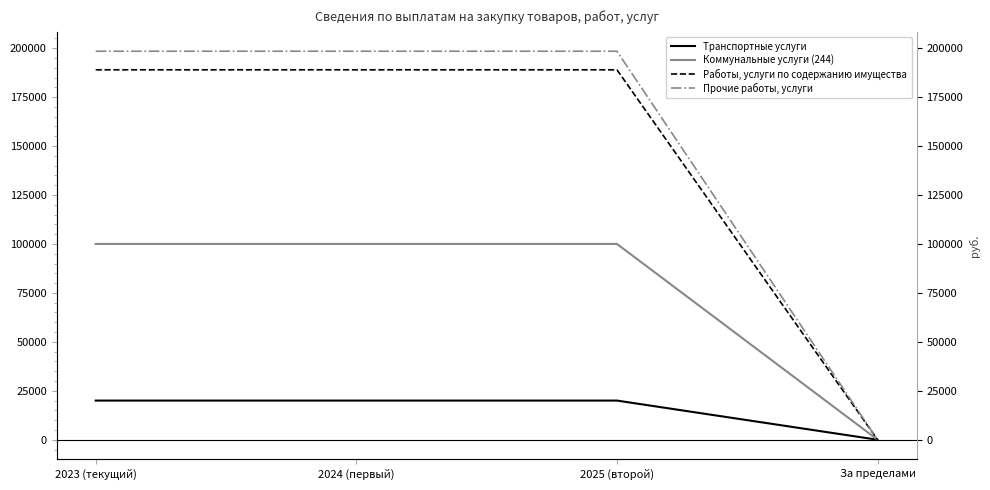

Where is Работы, услуги по содержанию имущества nearest to the value 94467?

За пределами